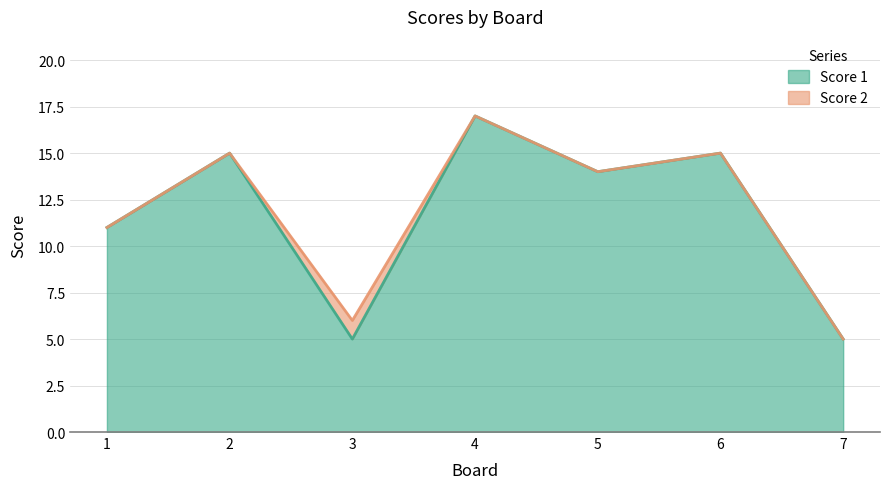

Is it true that Score 1 equals 14 at 5?

True